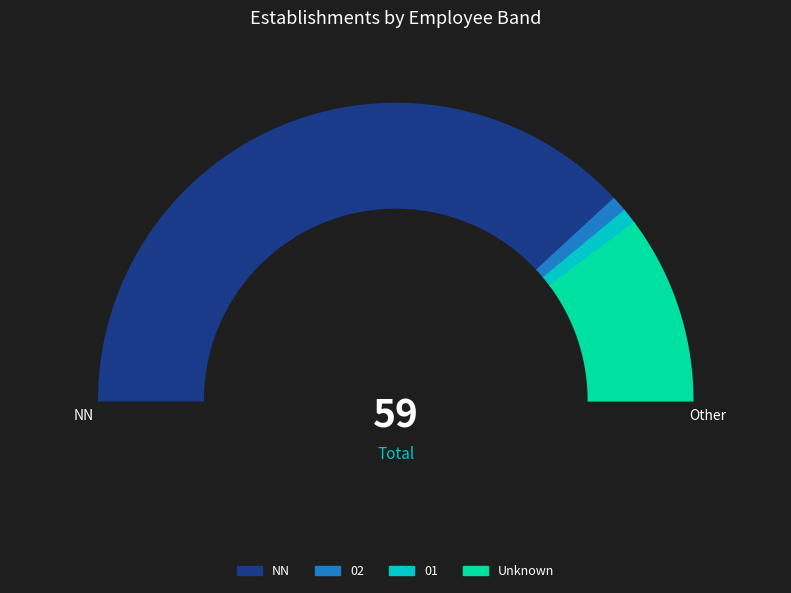

Between 01 and 02, which is larger?

01